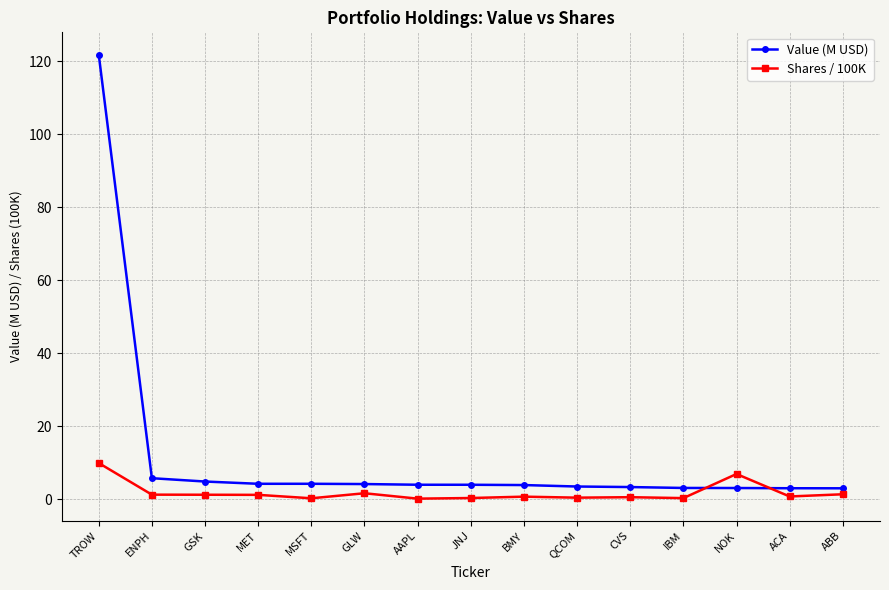

List the series in order of their peak value, highest first.

Value (M USD), Shares / 100K